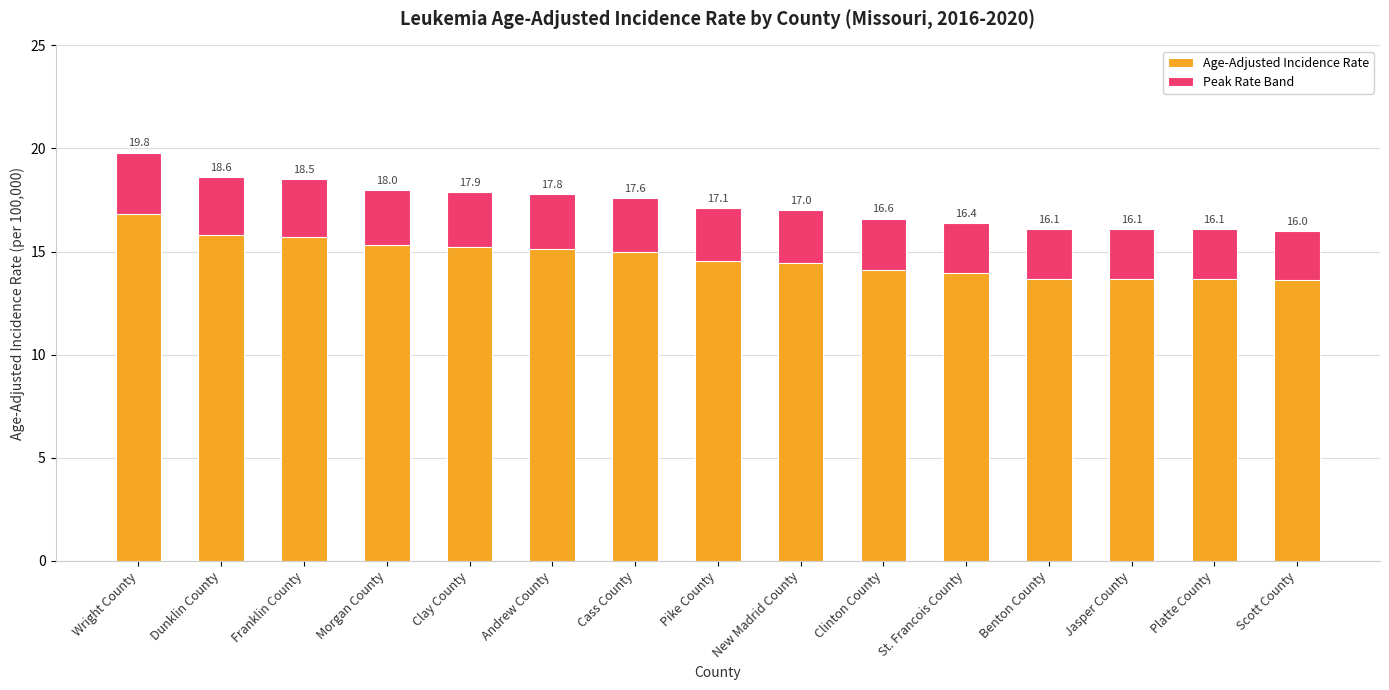

How many bars are there in each group?

2